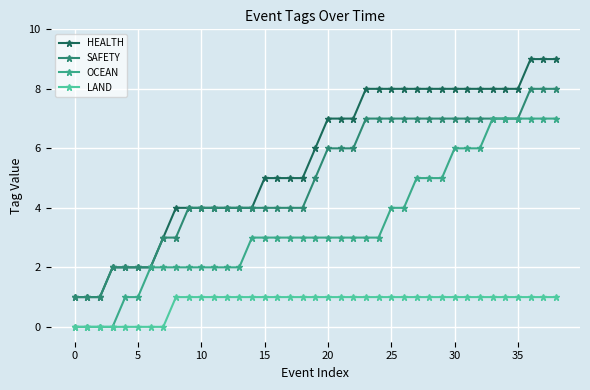

List the series in order of their peak value, lowest first.

LAND, OCEAN, SAFETY, HEALTH